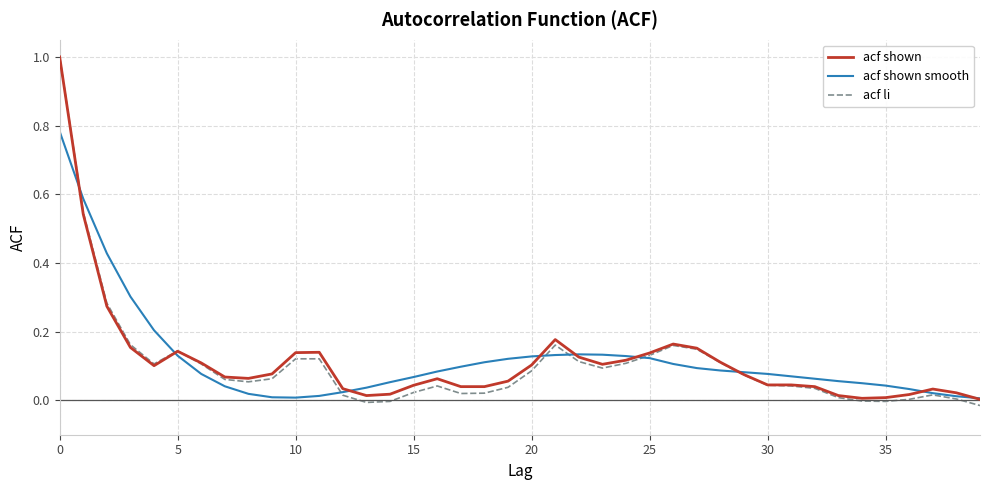

What is the maximum value for acf shown?

1.0